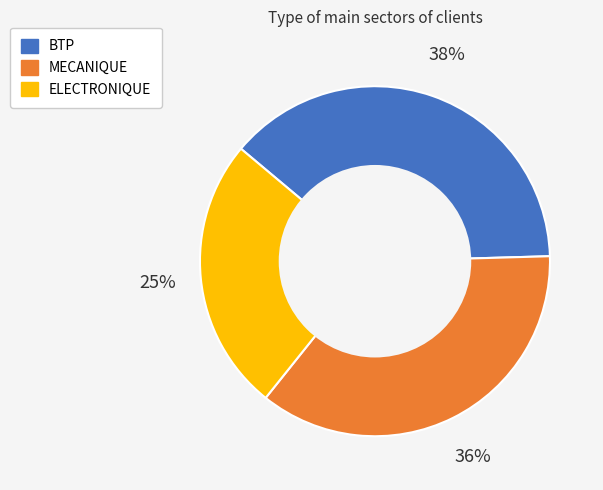

How many slices are in this pie chart?

3